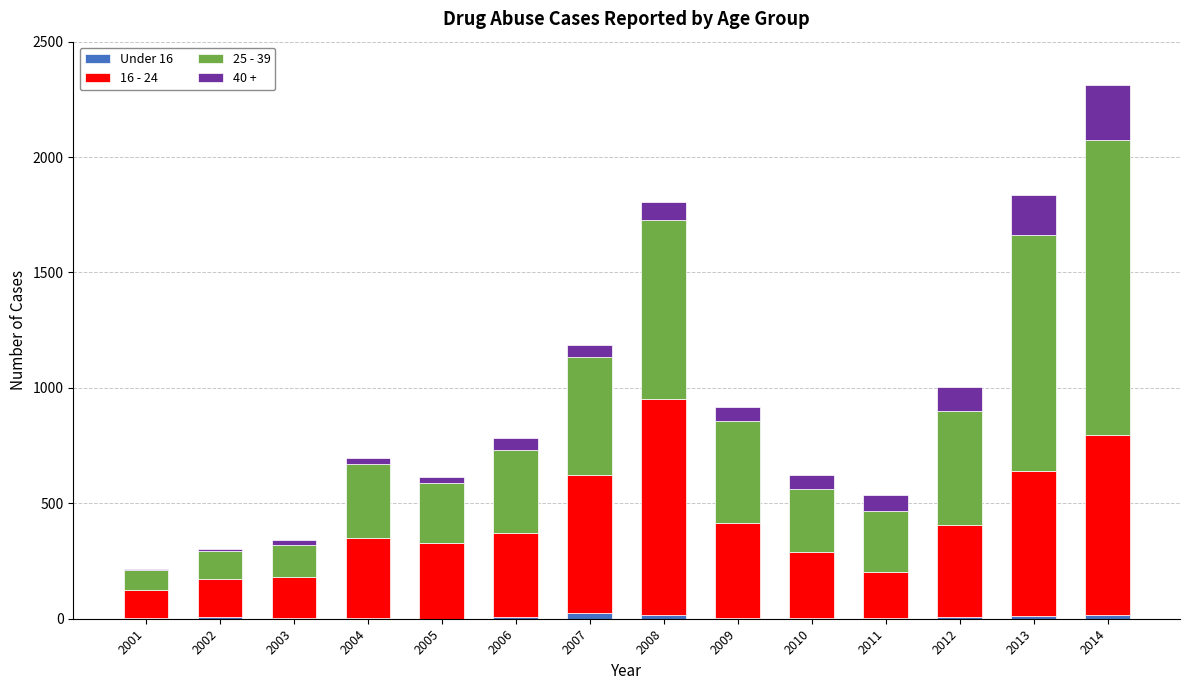

At which category is the sum across all series the highest?

2014